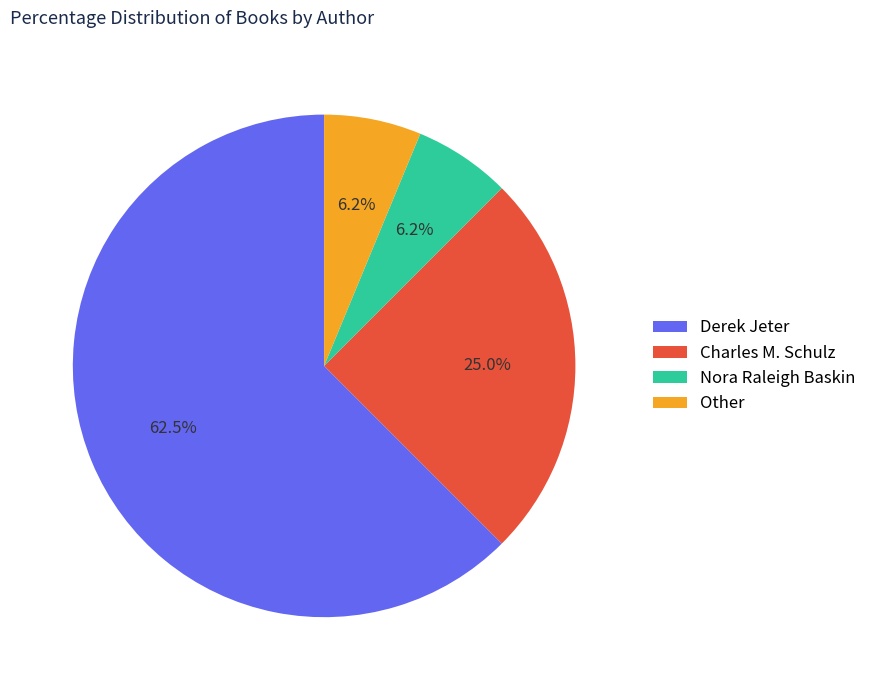

To the nearest percent, what is the difference between the Derek Jeter and Nora Raleigh Baskin slice percentages?

56%